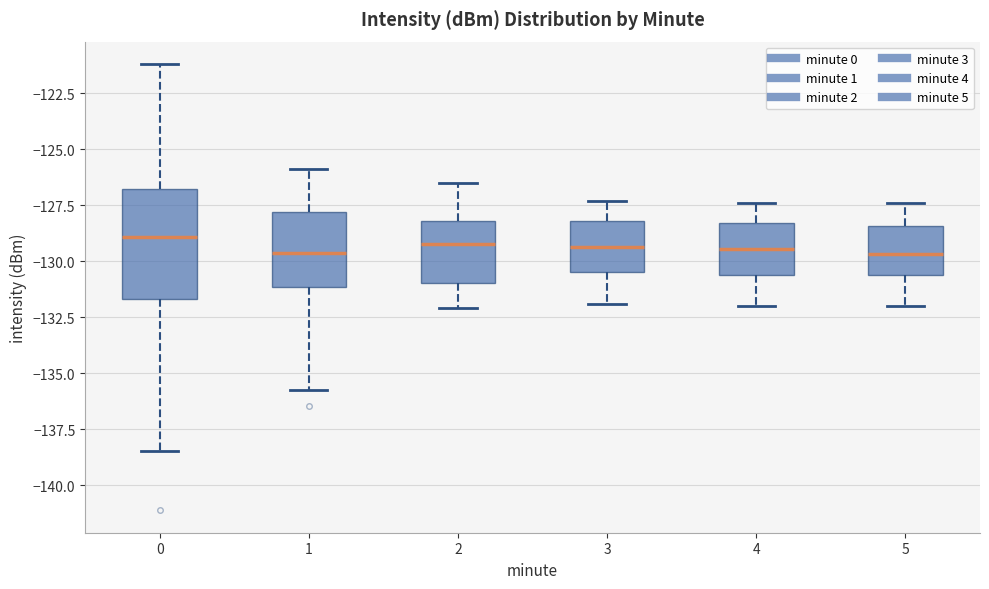

Reading left to right, read every box against the y-axis: the position of its median line, the range the box covers, and the ends of its whiskers. The values are not printed on the chart, so give them approximately, as read against the axis.

0: median -129.0, box -131.5 to -127.0, whiskers -138.5 to -121.0
1: median -129.5, box -131.0 to -128.0, whiskers -135.5 to -126.0
2: median -129.0, box -131.0 to -128.0, whiskers -132.0 to -126.5
3: median -129.5, box -130.5 to -128.0, whiskers -132.0 to -127.5
4: median -129.5, box -130.5 to -128.5, whiskers -132.0 to -127.5
5: median -129.5, box -130.5 to -128.5, whiskers -132.0 to -127.5